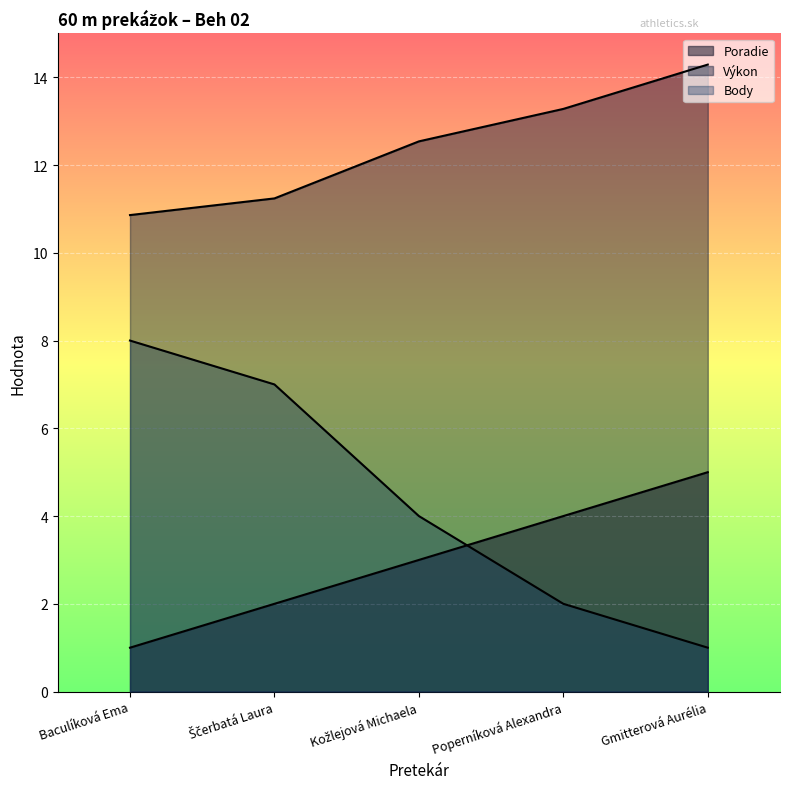

What is the difference between the highest and lowest values at Gmitterová Aurélia?

13.3